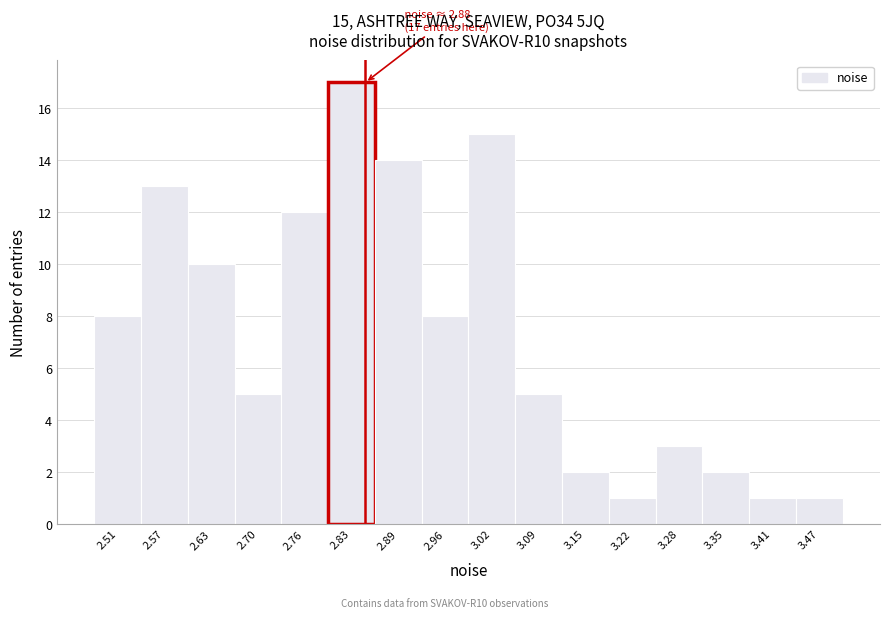

Reading right to left, transcribe all the data shown in this chart.

1	1	2	3	1	2	5	15	8	14	17	12	5	10	13	8